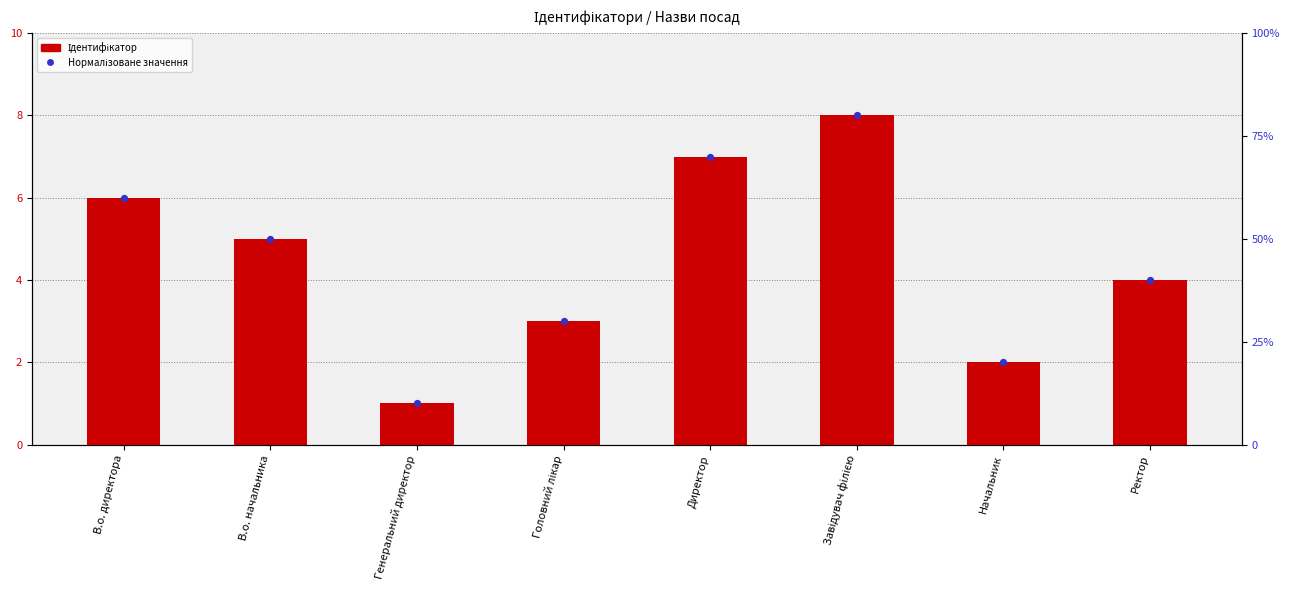

Which series reaches the maximum Y coordinate?

Ідентифікатор